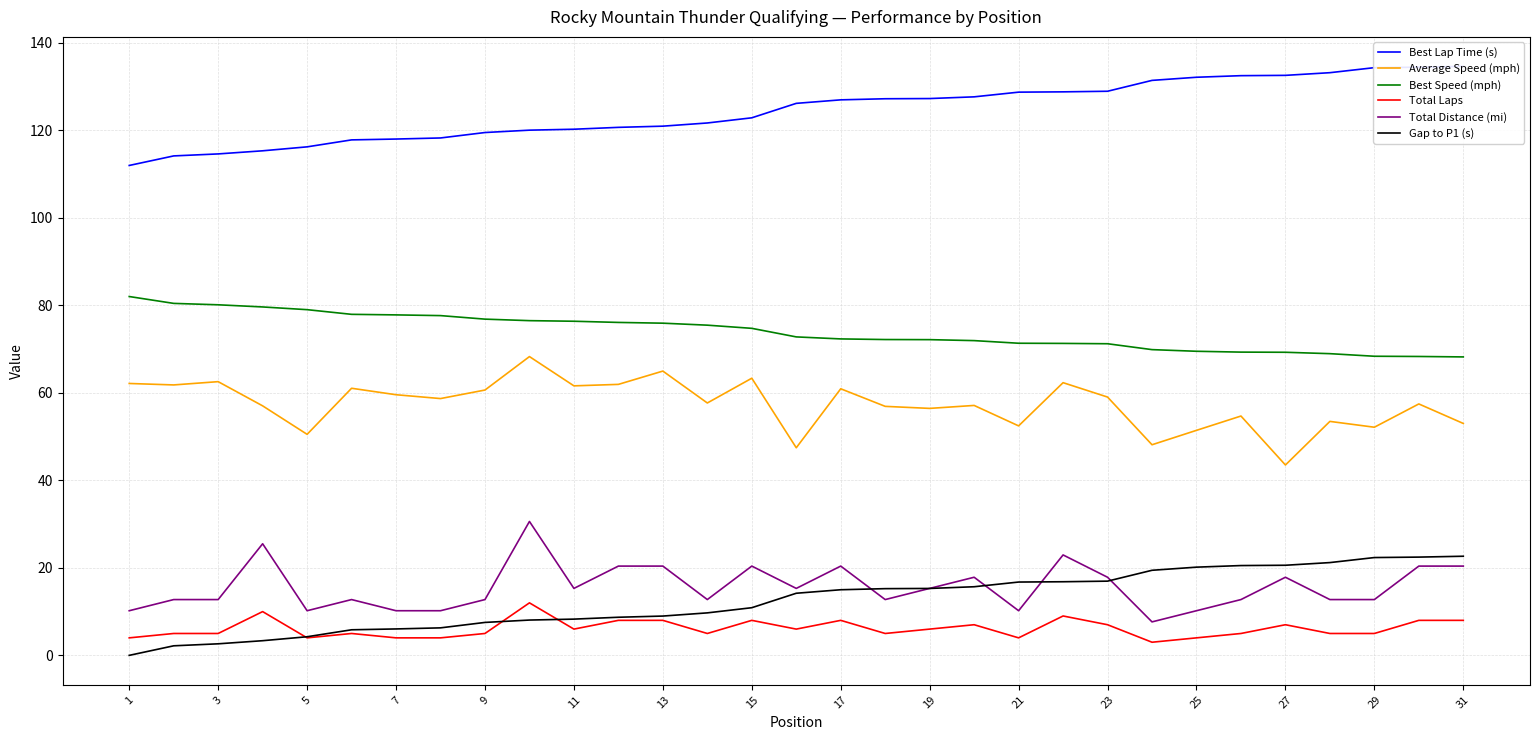

Which series has the largest total across all categories?

Best Lap Time (s)